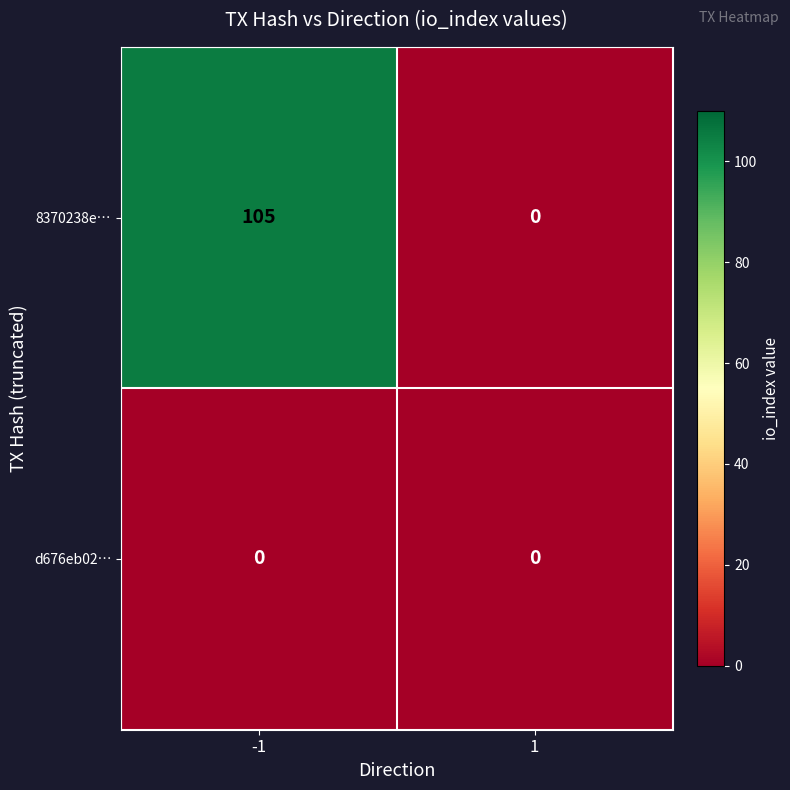

At how many categories does at least one series exceed 12?

1